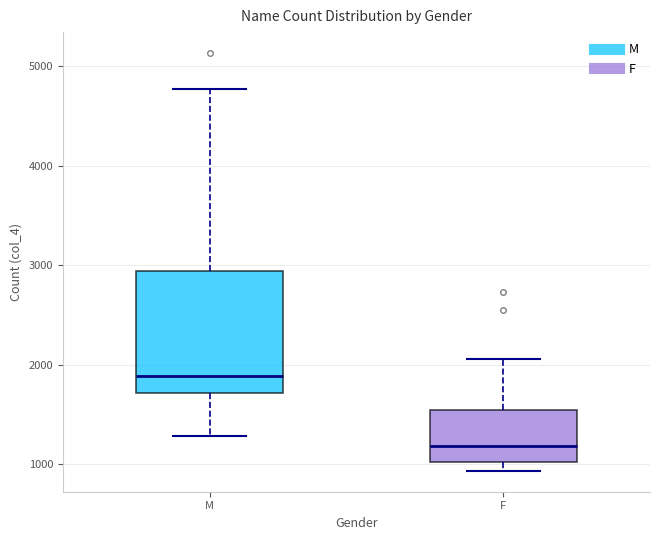

Where is the lower edge of the box for F on the y-axis? The values are not printed on the chart, so give them approximately, as read against the axis.

1000